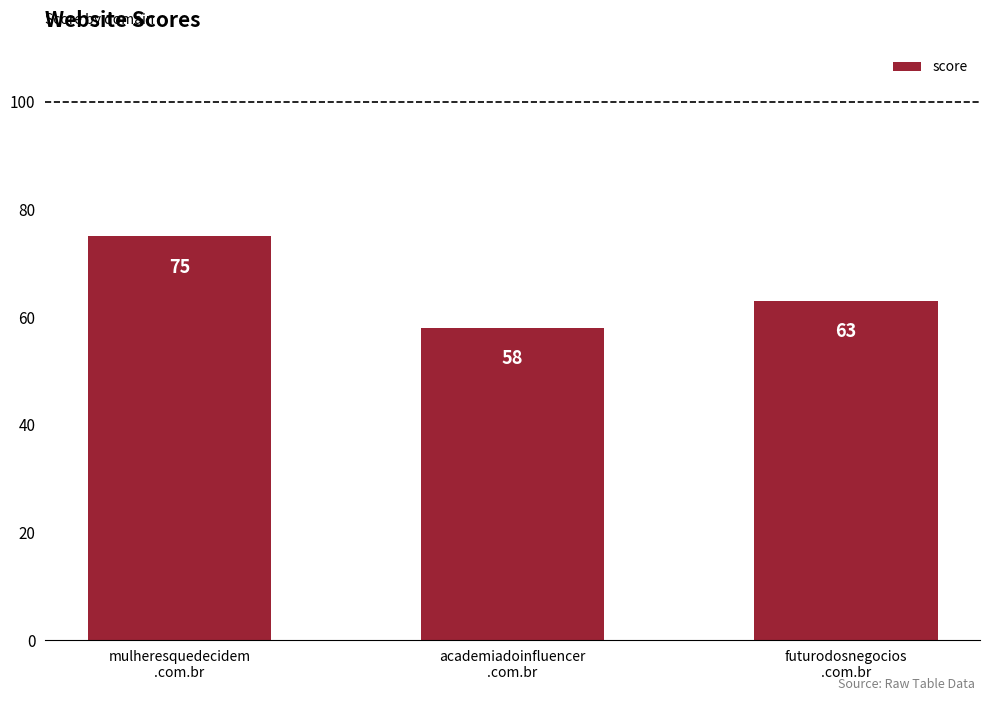

What is the label of the 3rd bar from the left?

futurodosnegocios
.com.br